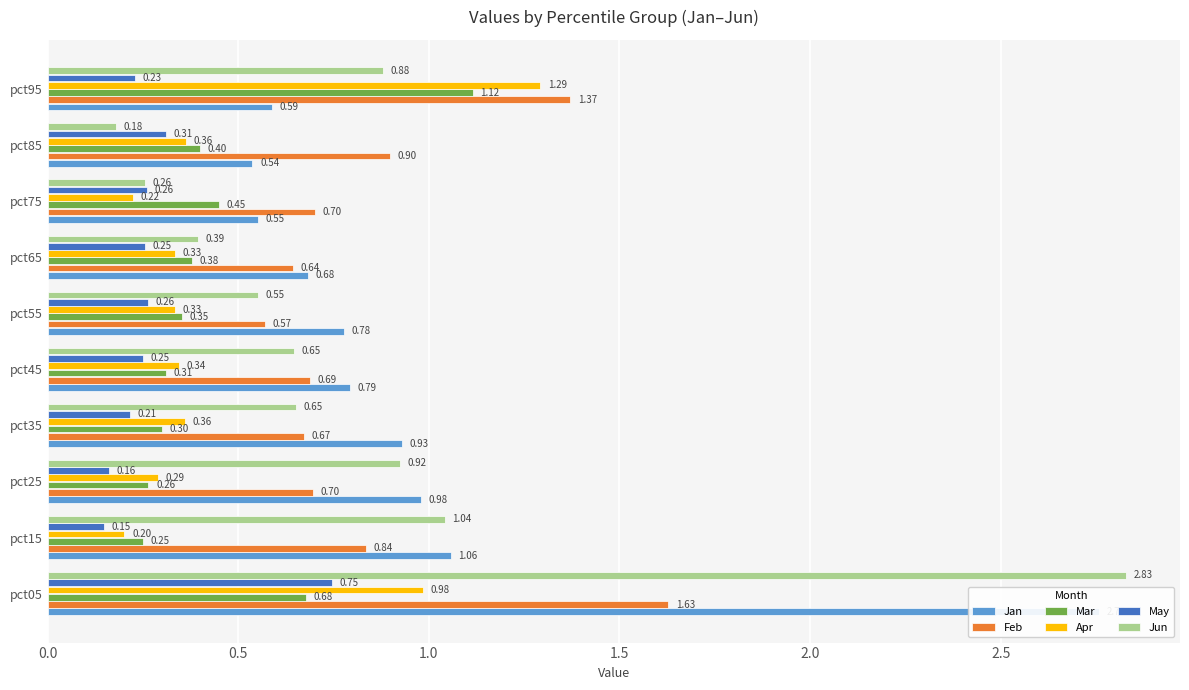

Read the May value at pct05.

0.7